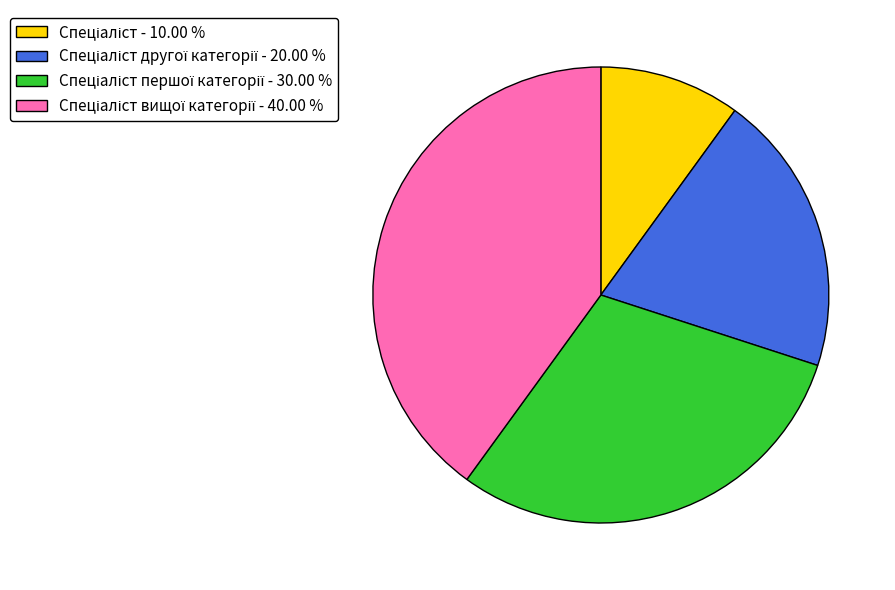

Is there any slice that represents more than half of the pie?

No